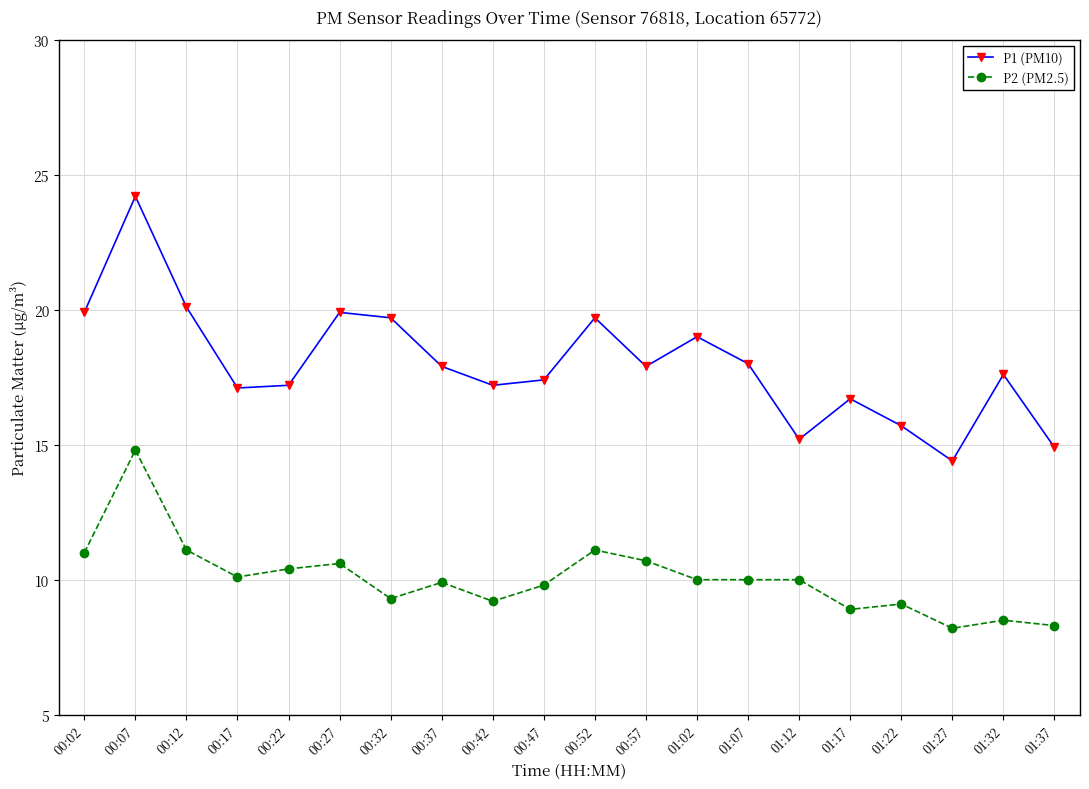

Rank the series at 01:07 from lowest to highest value.

P2 (PM2.5), P1 (PM10)